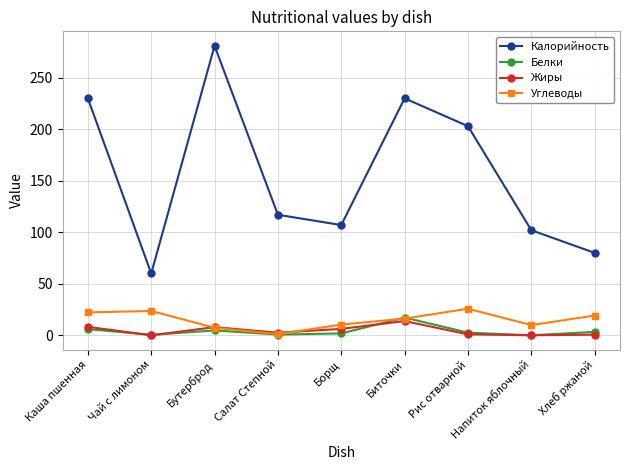

What is the sum of all Калорийность values?

1410.0